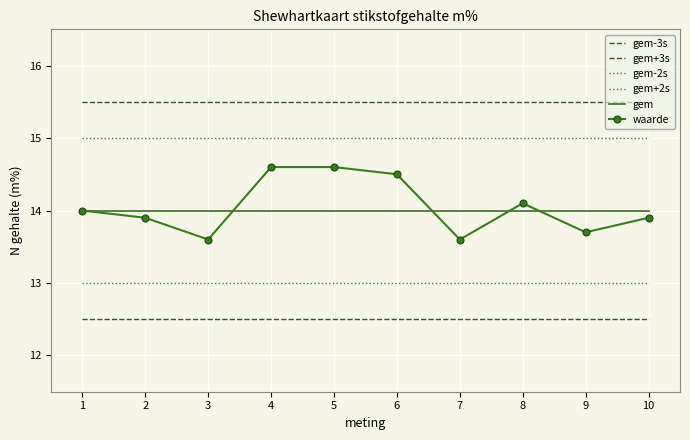

How many data points does each series have?

10